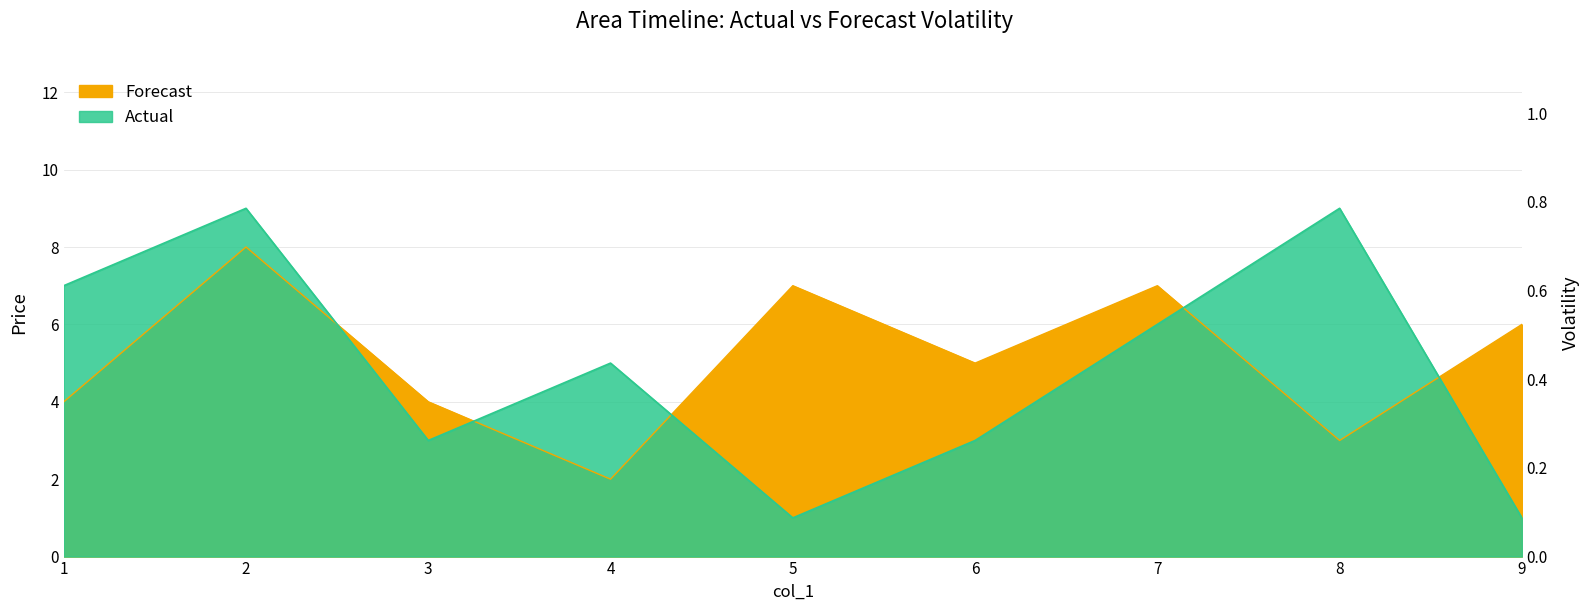

What is the value of the Forecast point at the 4th from the left?

2